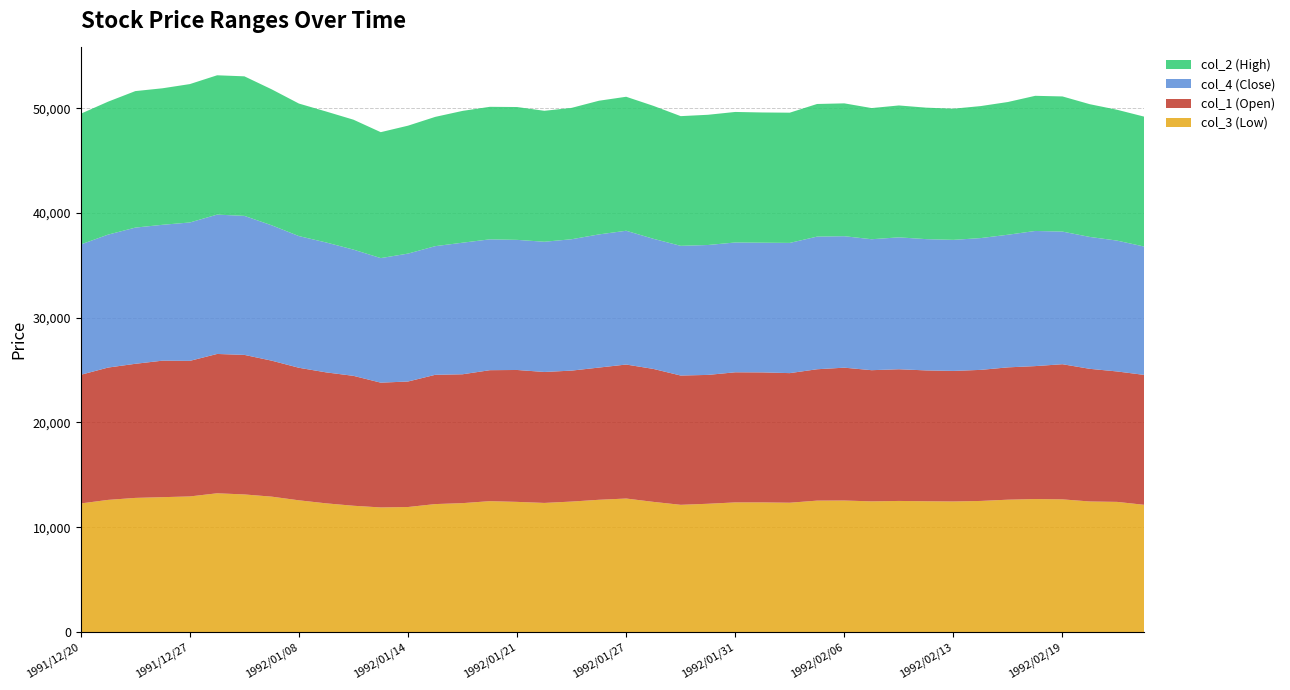

Reading left to right, transcribe all the data shown in this chart.

col_3 (Low): 12270	12610	12800	12870	12940	13240	13130	12920	12570	12280	12050	11890	11930	12210	12300	12490	12420	12320	12450	12620	12740	12420	12140	12240	12370	12370	12340	12540	12550	12470	12510	12480	12460	12510	12630	12690	12660	12460	12420	12140
col_1 (Open): 12280	12630	12800	13030	12940	13300	13320	12980	12650	12500	12400	11910	11980	12340	12300	12500	12590	12500	12500	12620	12790	12690	12340	12300	12420	12410	12370	12540	12680	12520	12570	12490	12460	12510	12630	12690	12900	12660	12450	12400
col_4 (Close): 12440	12690	13000	12970	13210	13300	13270	12920	12570	12400	12050	11890	12210	12280	12560	12490	12420	12430	12540	12710	12770	12420	12380	12400	12390	12380	12430	12660	12550	12500	12590	12530	12510	12580	12660	12900	12660	12590	12490	12250
col_2 (High): 12480	12690	13030	13030	13210	13300	13320	12980	12650	12500	12400	12020	12210	12340	12580	12650	12680	12500	12540	12760	12790	12690	12380	12430	12460	12430	12430	12660	12680	12520	12590	12550	12520	12600	12670	12900	12900	12670	12490	12400